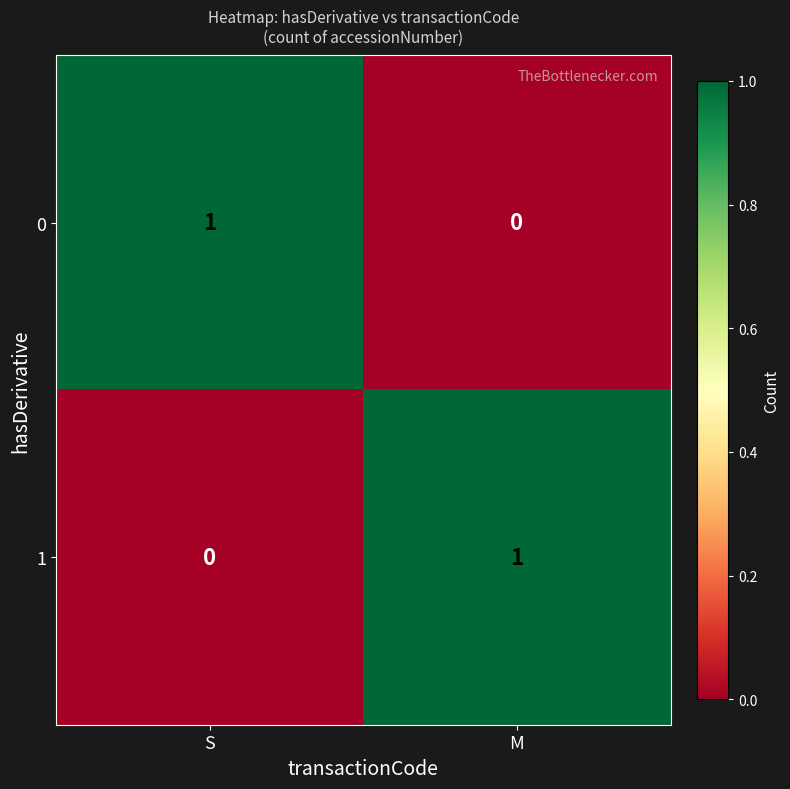

At how many categories does at least one series exceed 0?

2